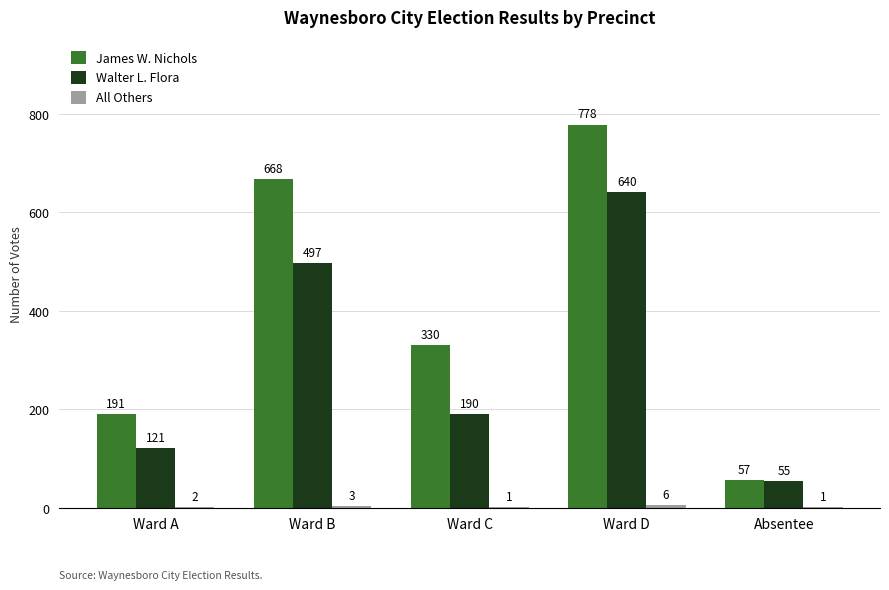

How many series are shown in this chart?

3